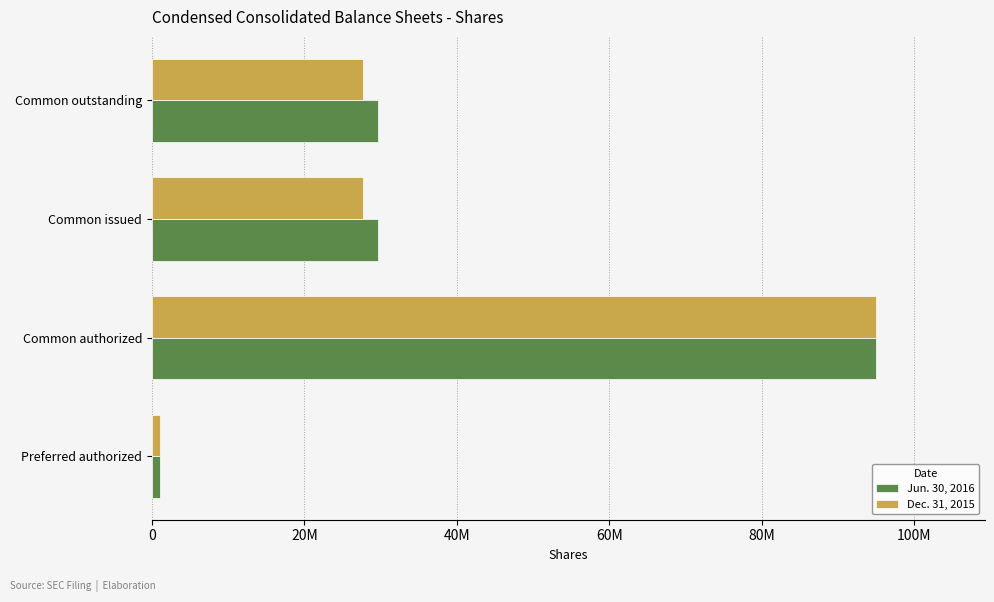

What are all the series names shown in the legend?

Jun. 30, 2016, Dec. 31, 2015